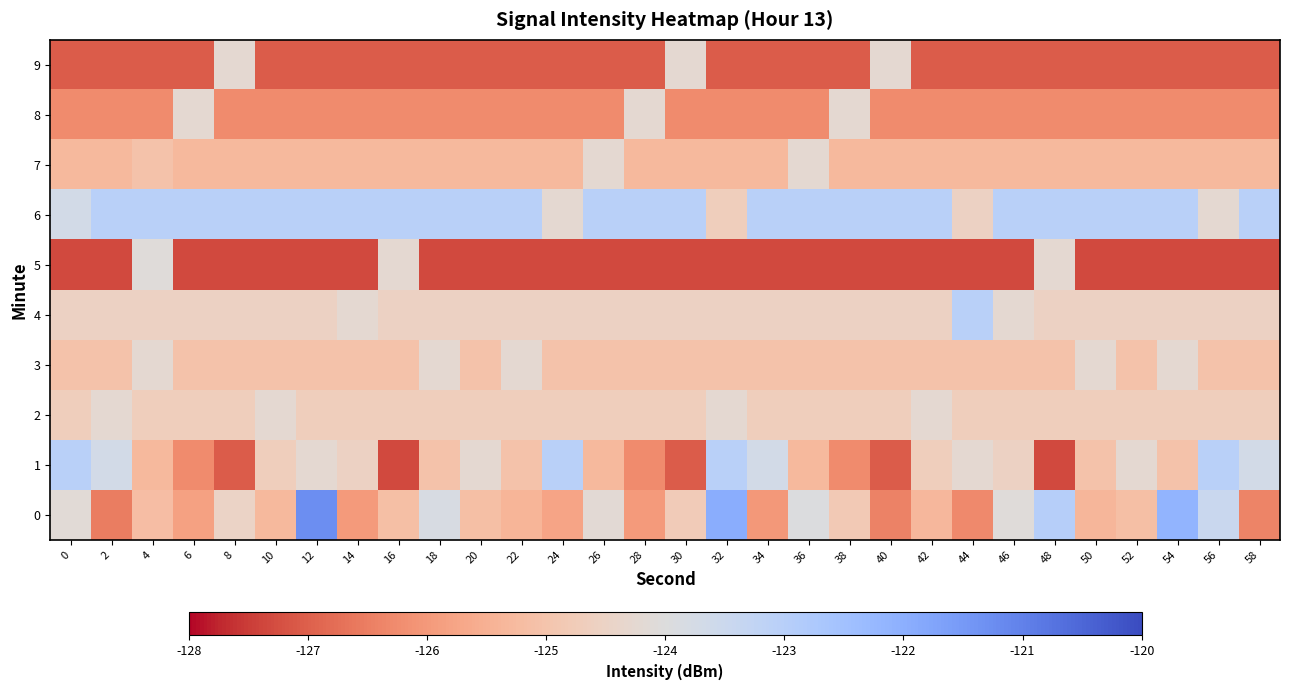

At which category is the sum across all series the highest?

12